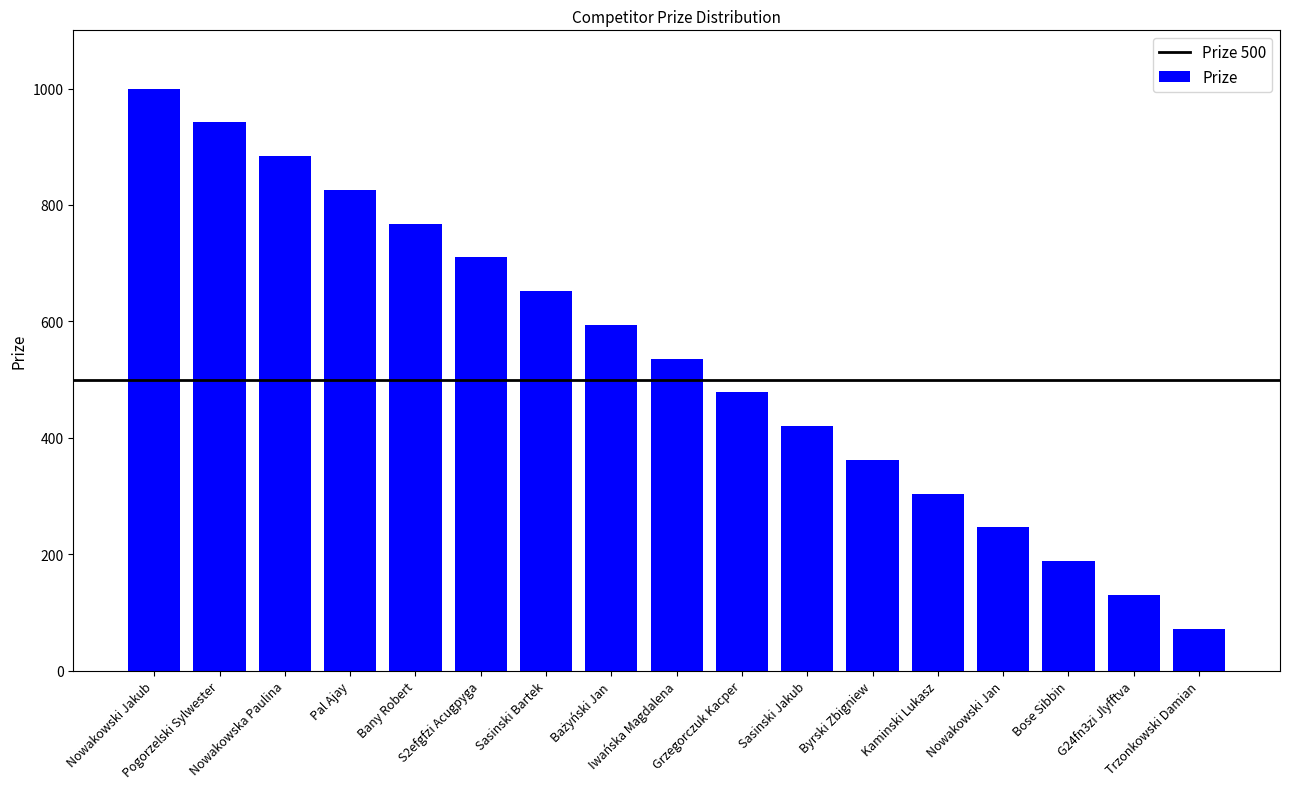

What is the difference between the second highest and minimum values?

870